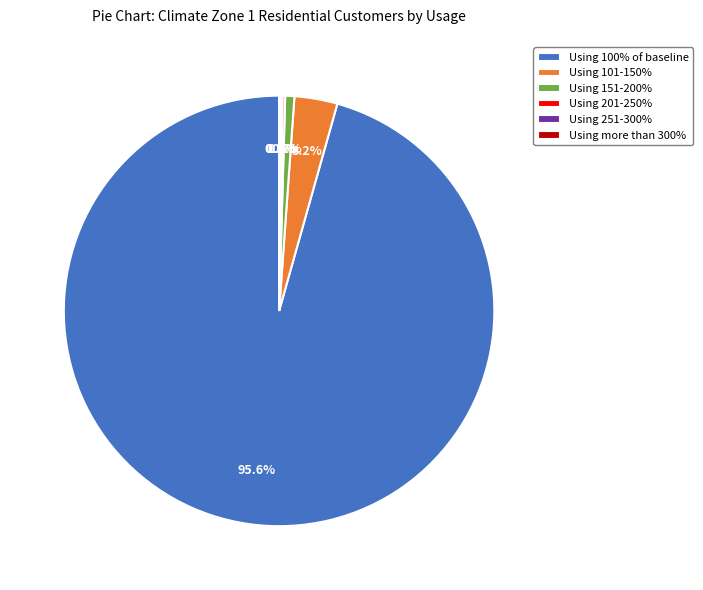

How much of the chart is everything except Using 101-150%?

96.8%